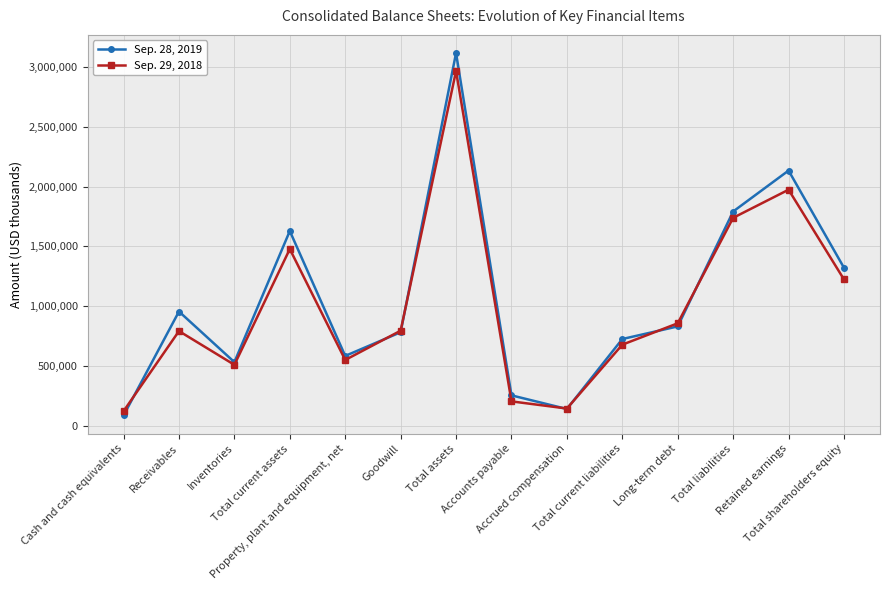

The value of Sep. 29, 2018 at Total current assets is 1936176. True or false?

False